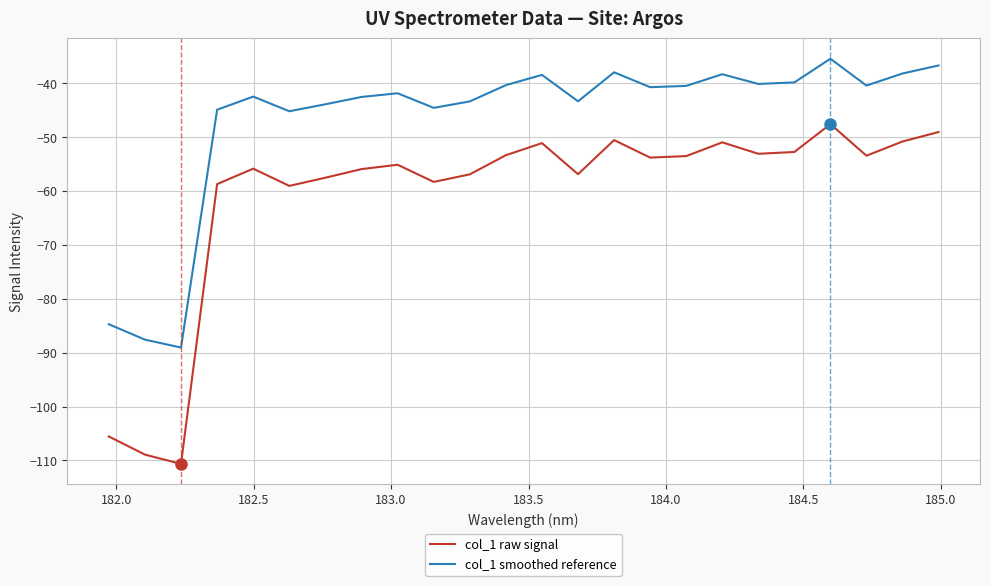

Which series has the widest spread of values?

col_1 raw signal